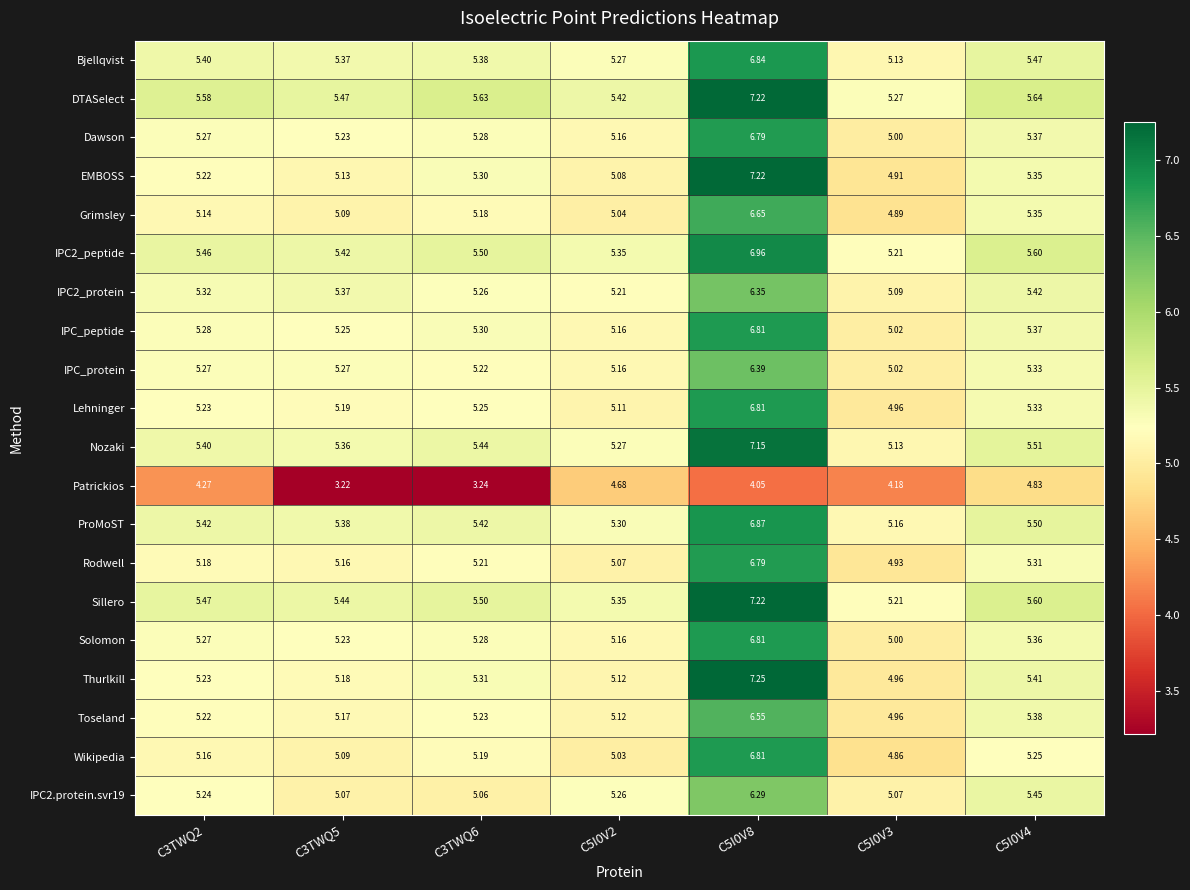

Which series has the largest range (max minus min)?

EMBOSS